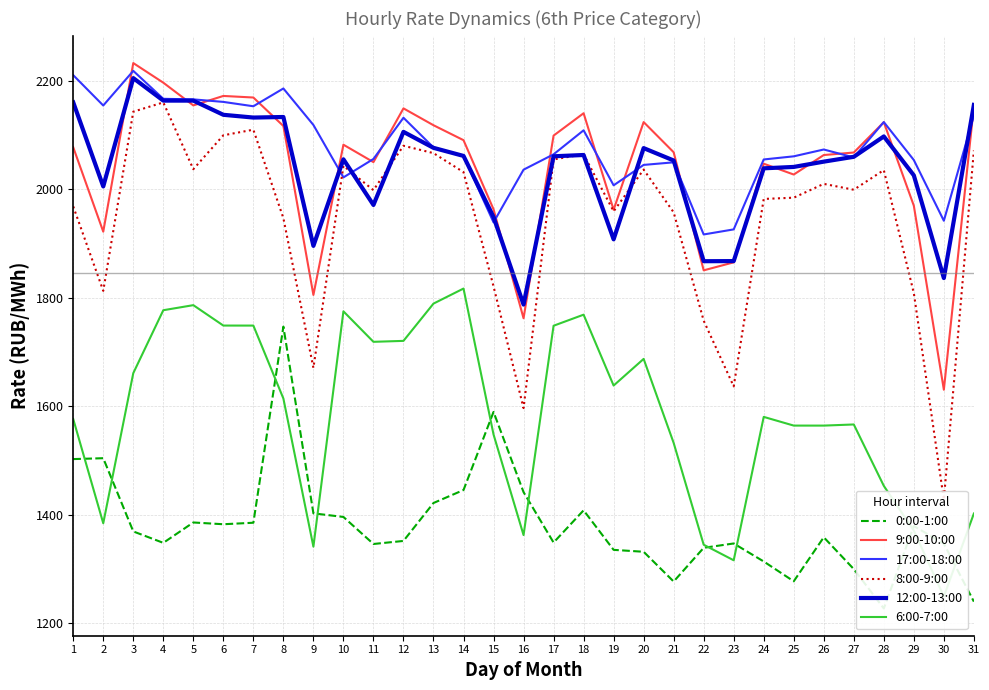

At 1, list the series in order from smallest to largest.

0:00-1:00, 6:00-7:00, 8:00-9:00, 9:00-10:00, 12:00-13:00, 17:00-18:00